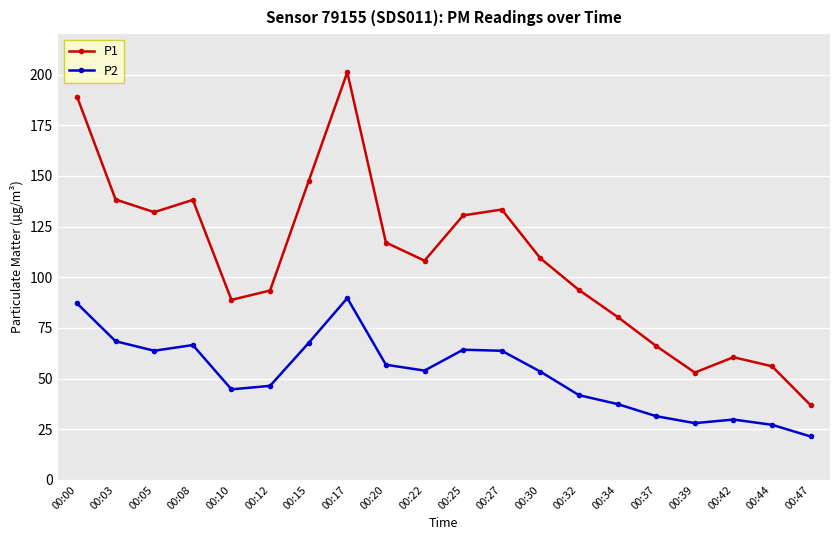

What is the maximum value shown in the chart?

201.2